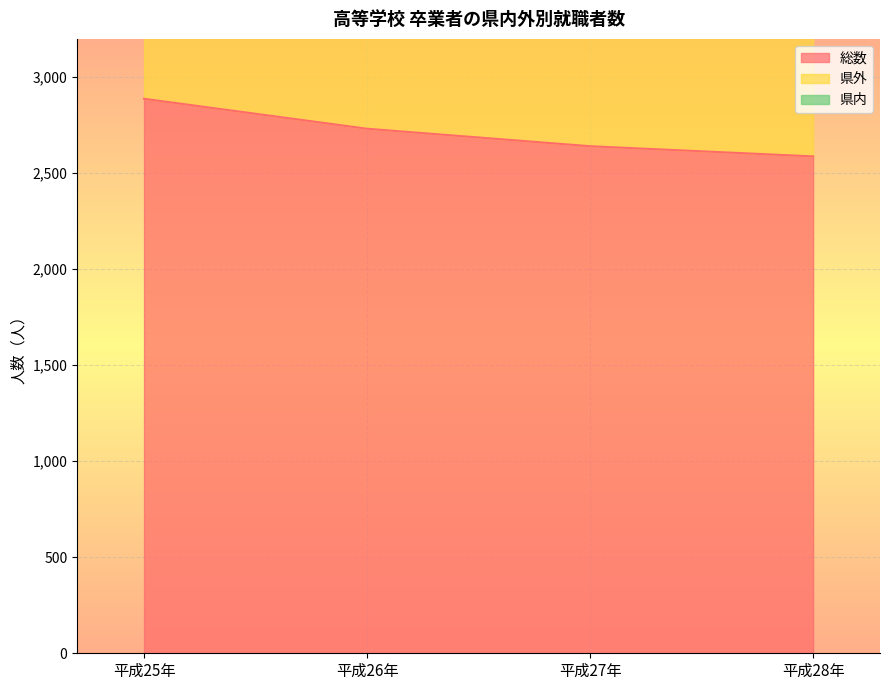

The value of 総数 at 平成26年 is 3620. True or false?

False